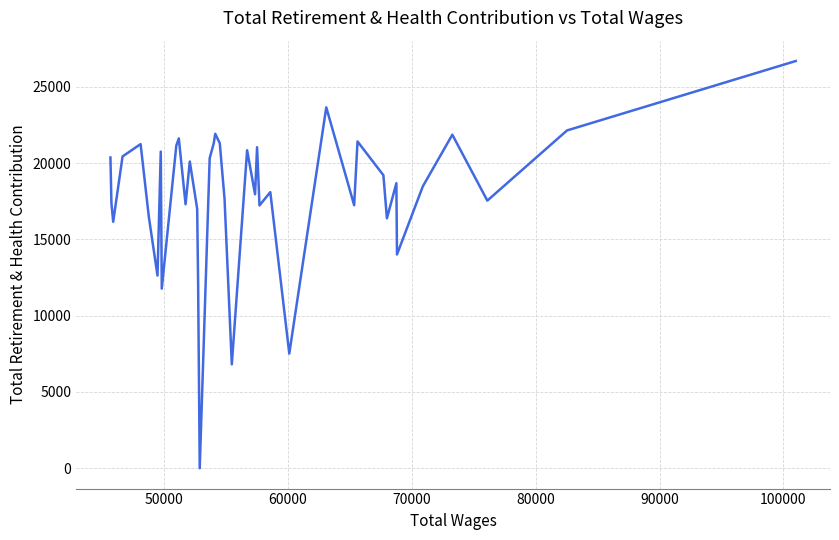

What is the greatest value displayed?

26683